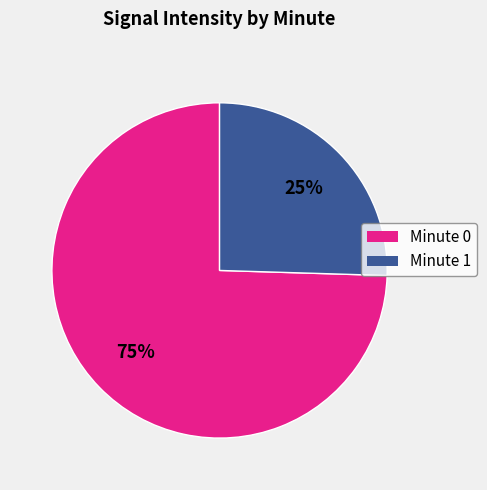

Between Minute 1 and Minute 0, which is larger?

Minute 0